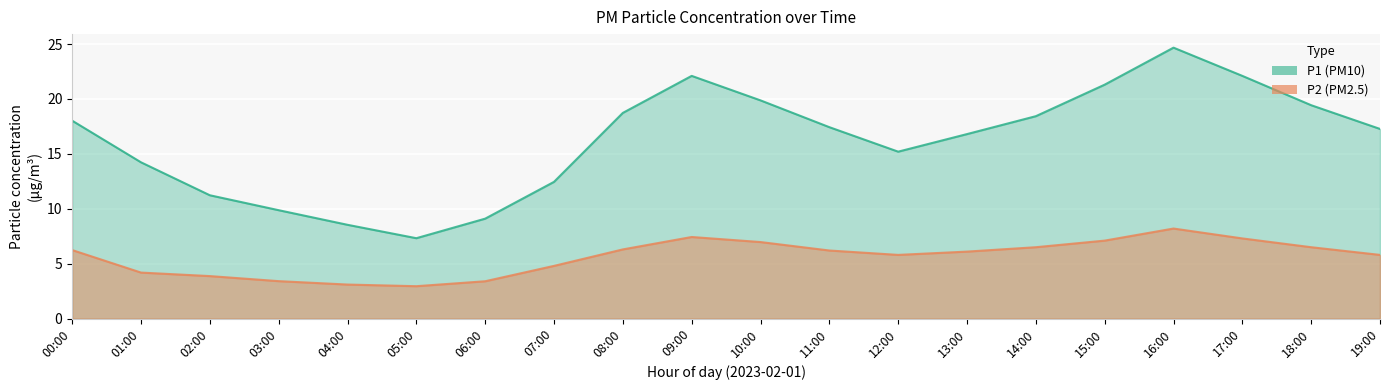

Reading left to right, extract all data points from this chart.

P1: 00:00=18.0	01:00=14.2	02:00=11.2	03:00=9.9	04:00=8.5	05:00=7.3	06:00=9.1	07:00=12.4	08:00=18.7	09:00=22.1	10:00=19.9	11:00=17.4	12:00=15.2	13:00=16.8	14:00=18.4	15:00=21.3	16:00=24.7	17:00=22.1	18:00=19.4	19:00=17.3
P2: 00:00=6.2	01:00=4.2	02:00=3.9	03:00=3.4	04:00=3.1	05:00=3.0	06:00=3.4	07:00=4.8	08:00=6.3	09:00=7.4	10:00=7.0	11:00=6.2	12:00=5.8	13:00=6.1	14:00=6.5	15:00=7.1	16:00=8.2	17:00=7.3	18:00=6.5	19:00=5.8